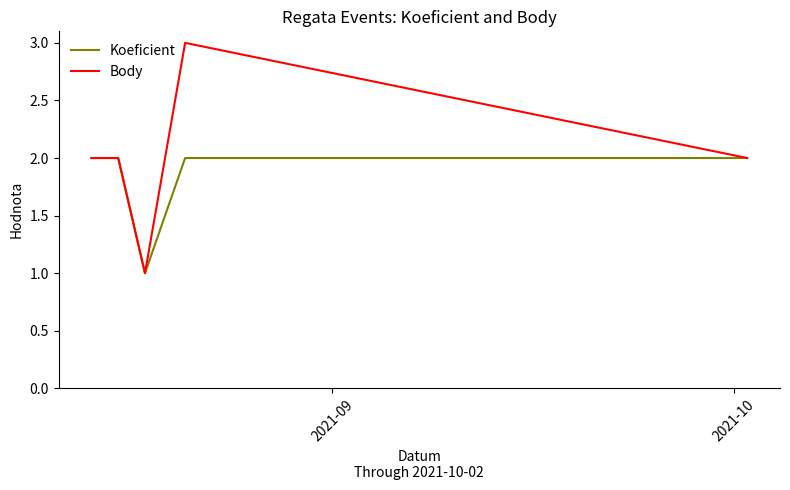

What is the minimum value shown in the chart?

1